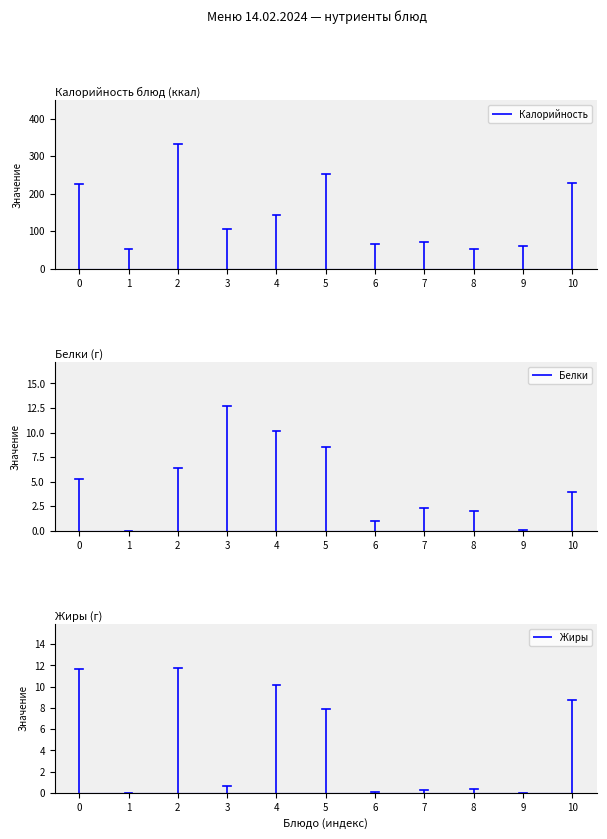

What are all the series names shown in the legend?

Калорийность, Белки, Жиры